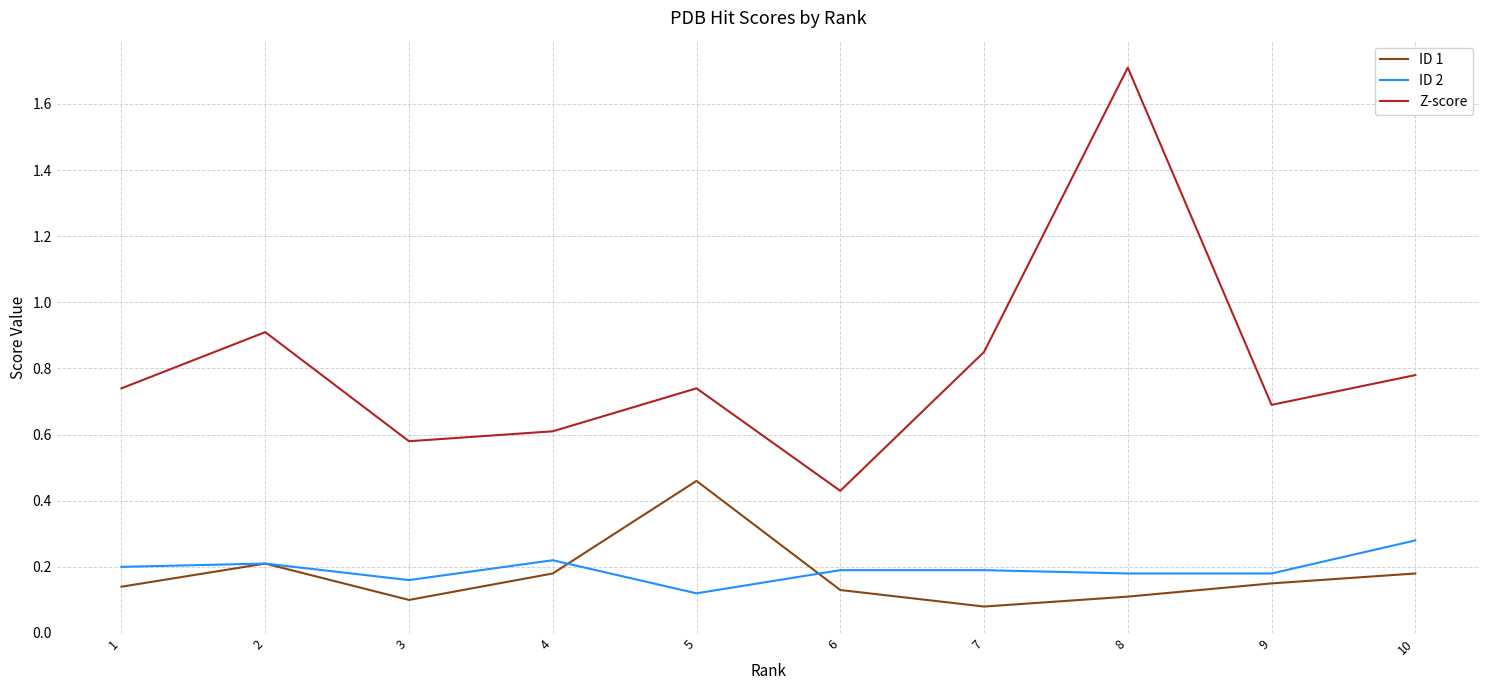

Is it true that Z-score equals 0.7 at 1?

True